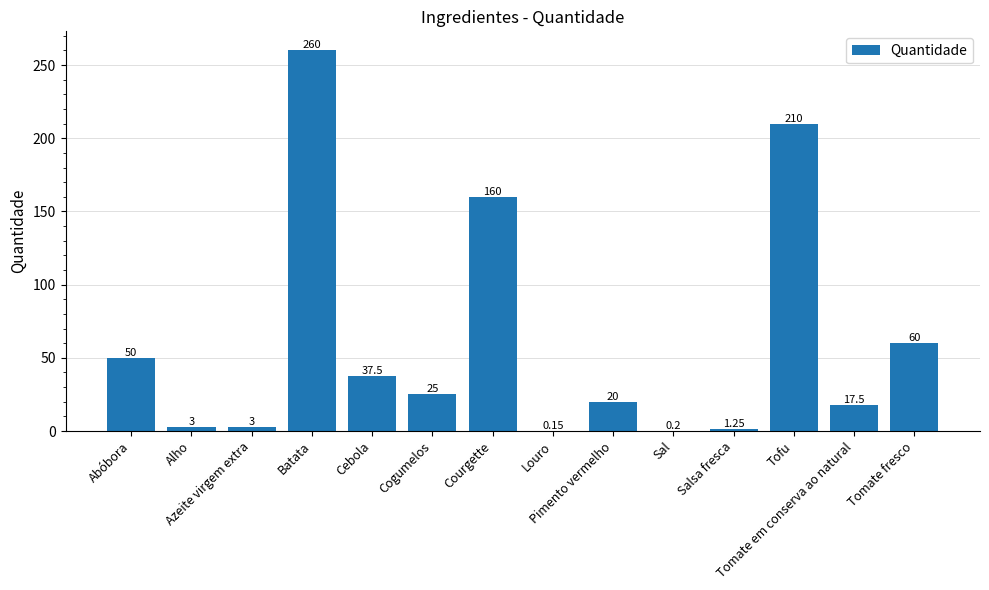

Which has a higher value, Abóbora or Pimento vermelho?

Abóbora